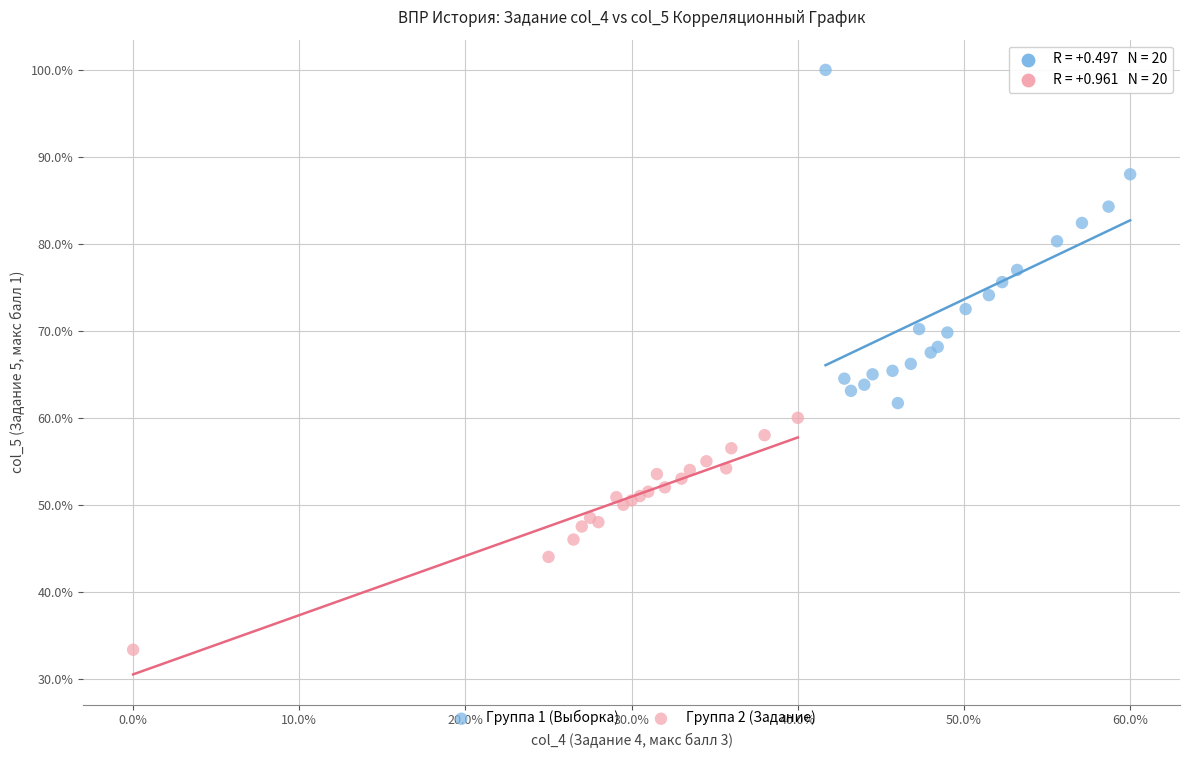

Which series reaches the minimum Y coordinate?

Группа 2 (Задание)